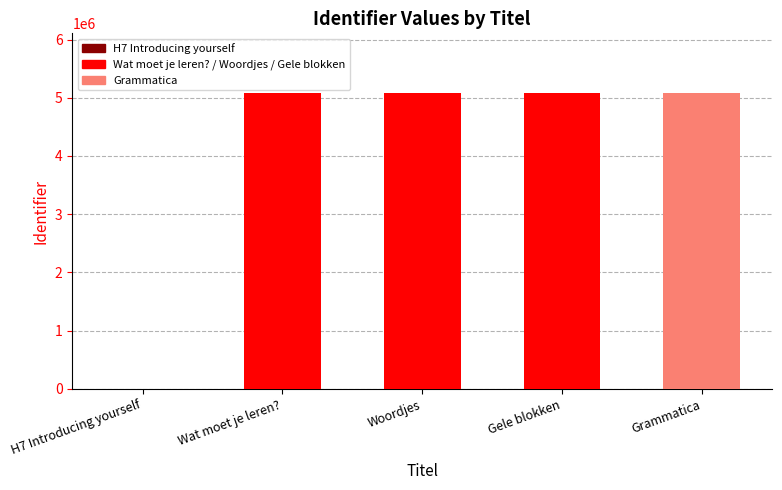

What is the sum of all values?

20355136